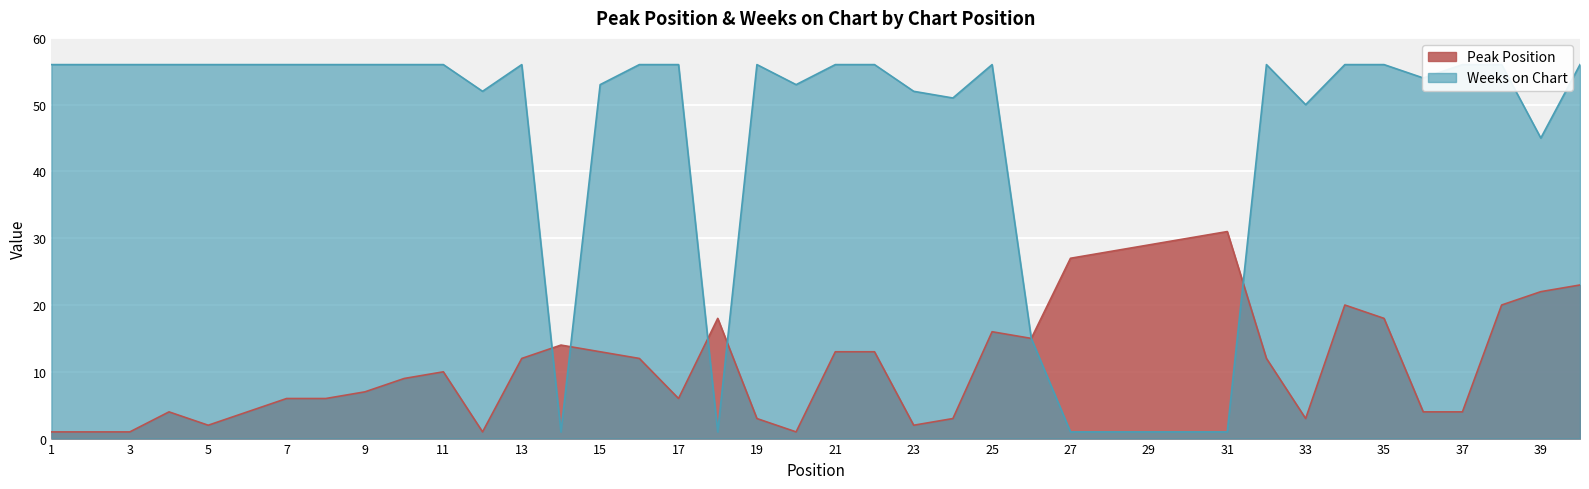

At which label does Peak Position first exceed 12?

14